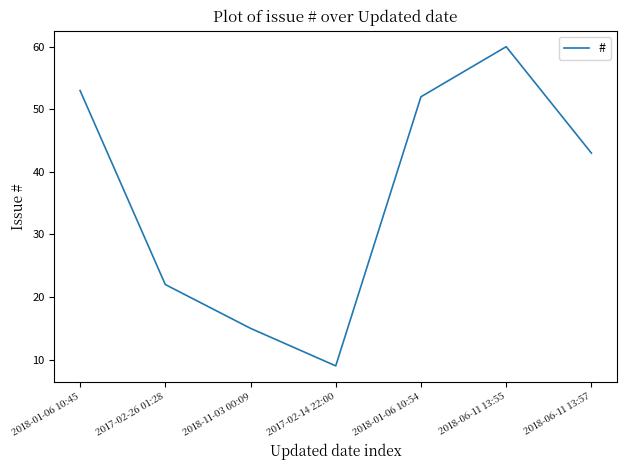

How many distinct data groups are displayed?

1